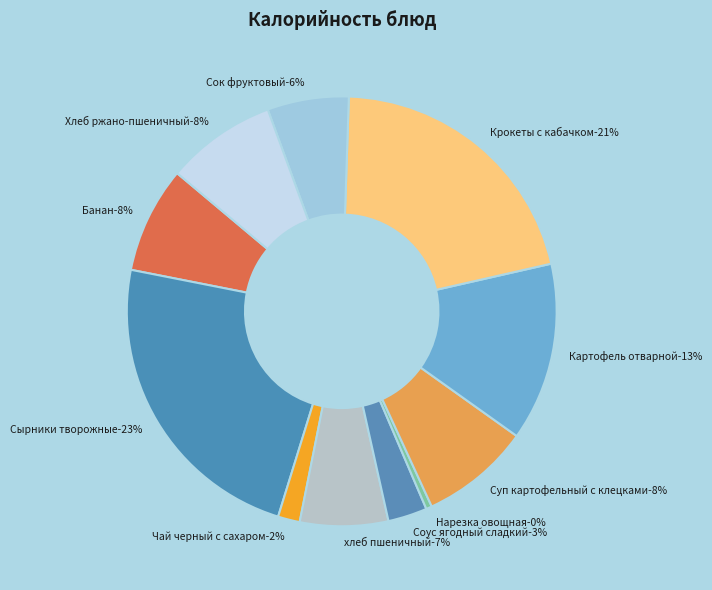

How many slices are in this pie chart?

11